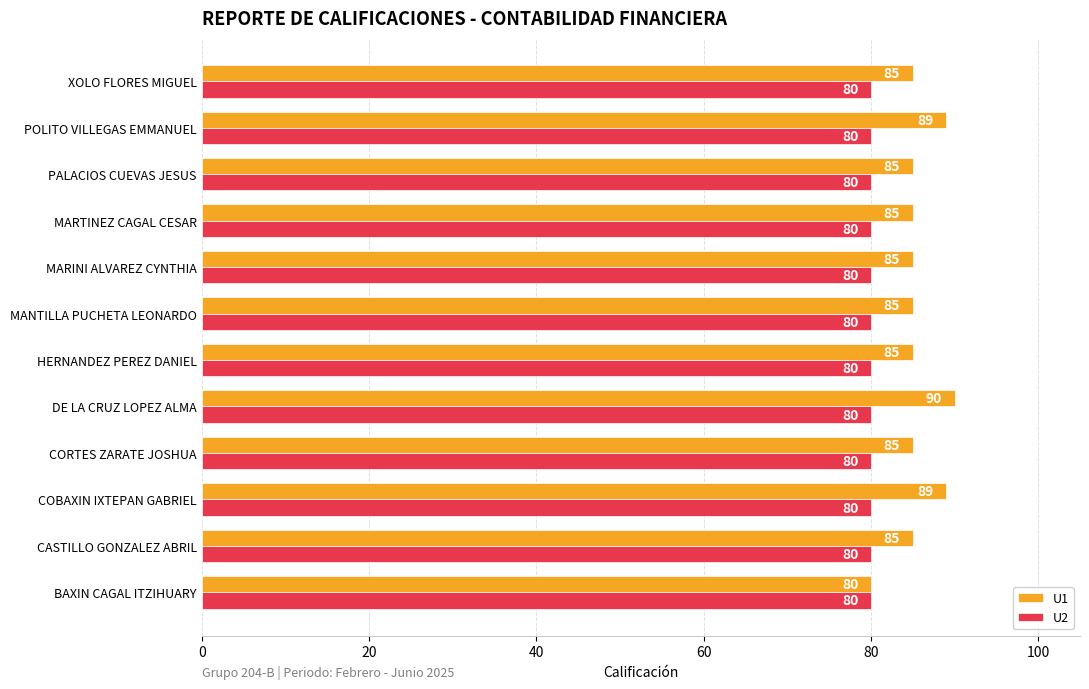

What is the greatest value displayed?

90